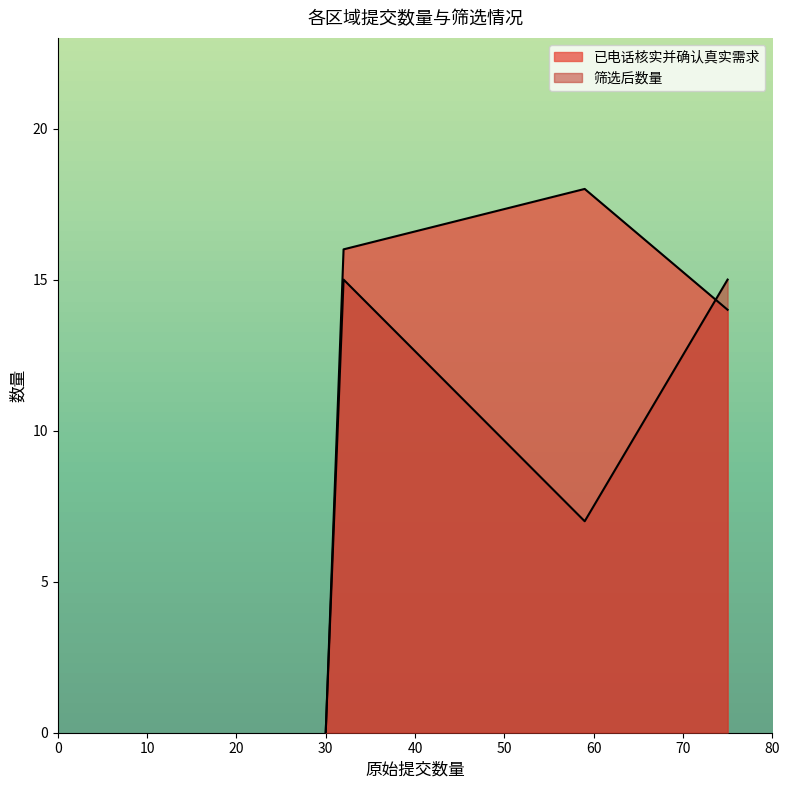

What is the maximum value for 已电话核实并确认真实需求?

18